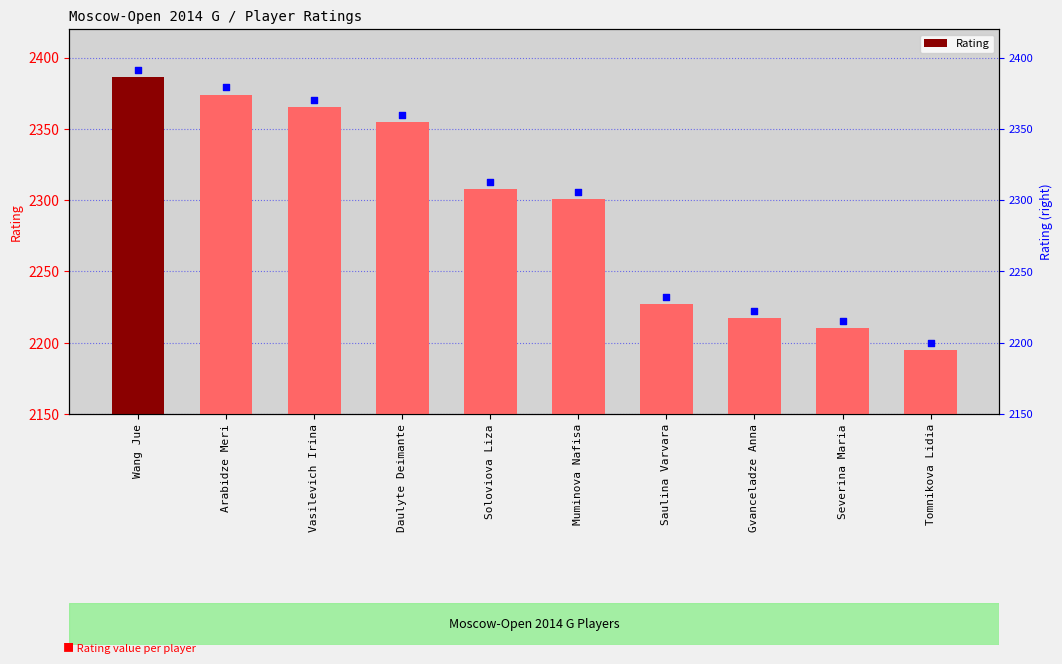

What is the change in value from Vasilevich Irina to Severina Maria?

-155